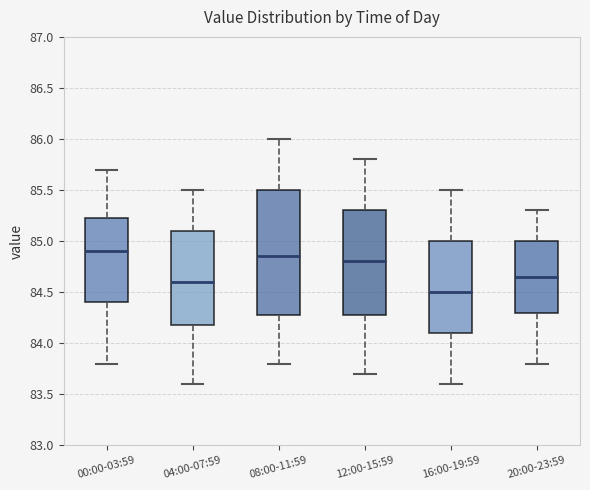

Which box has the highest median line?

00:00-03:59